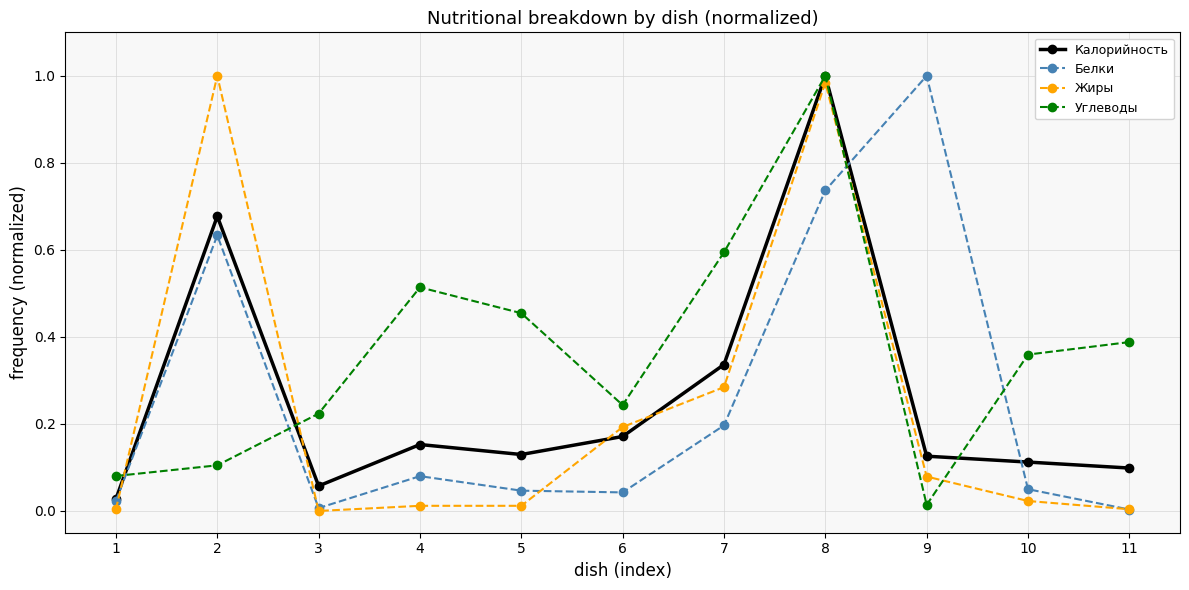

At which label is Углеводы closest to 0?

9